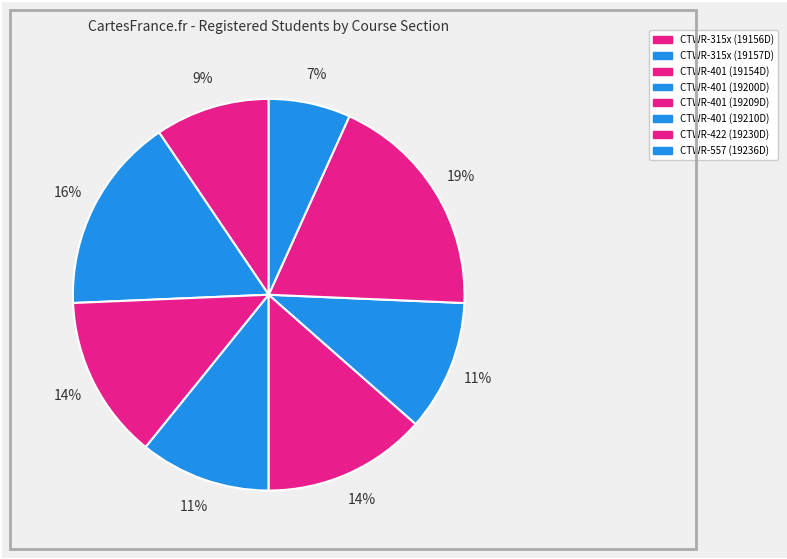

How many segments does this pie chart have?

8